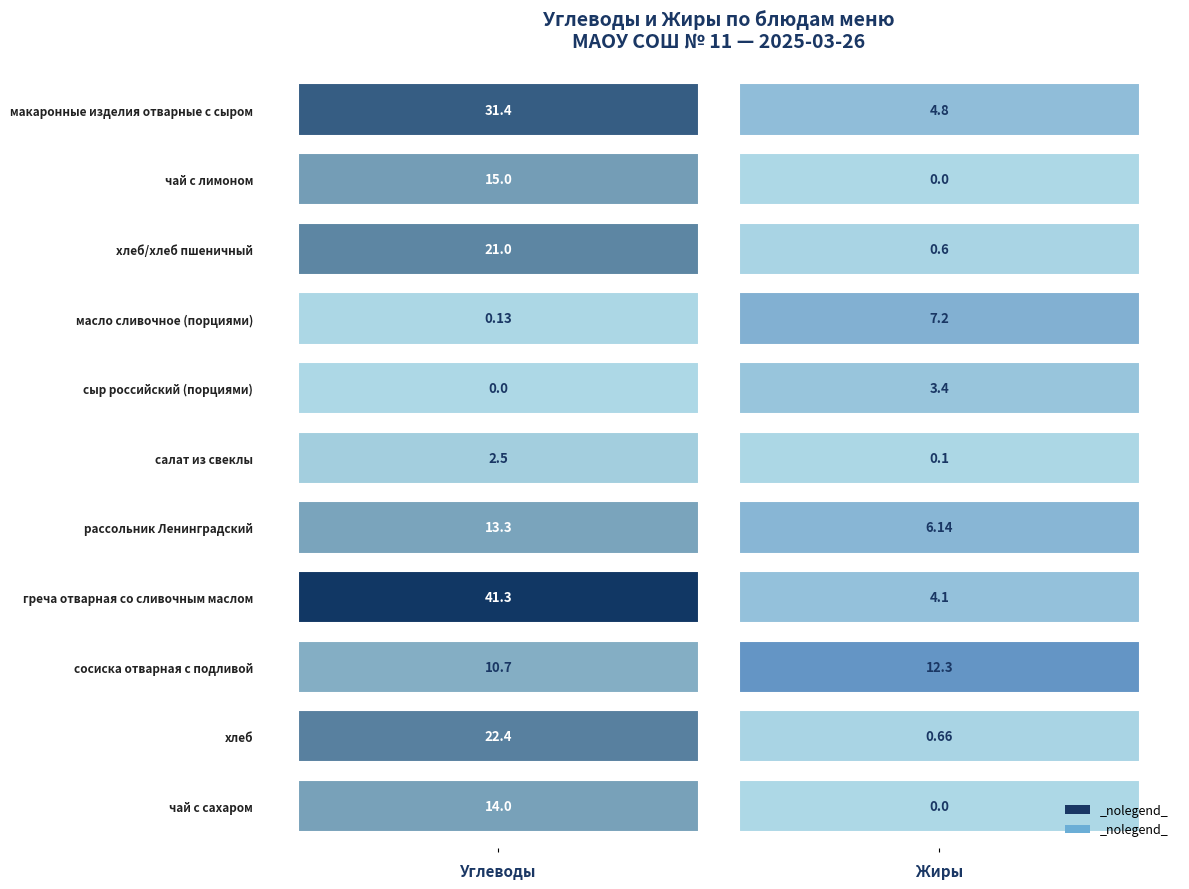

Which series has the widest spread of values?

Углеводы